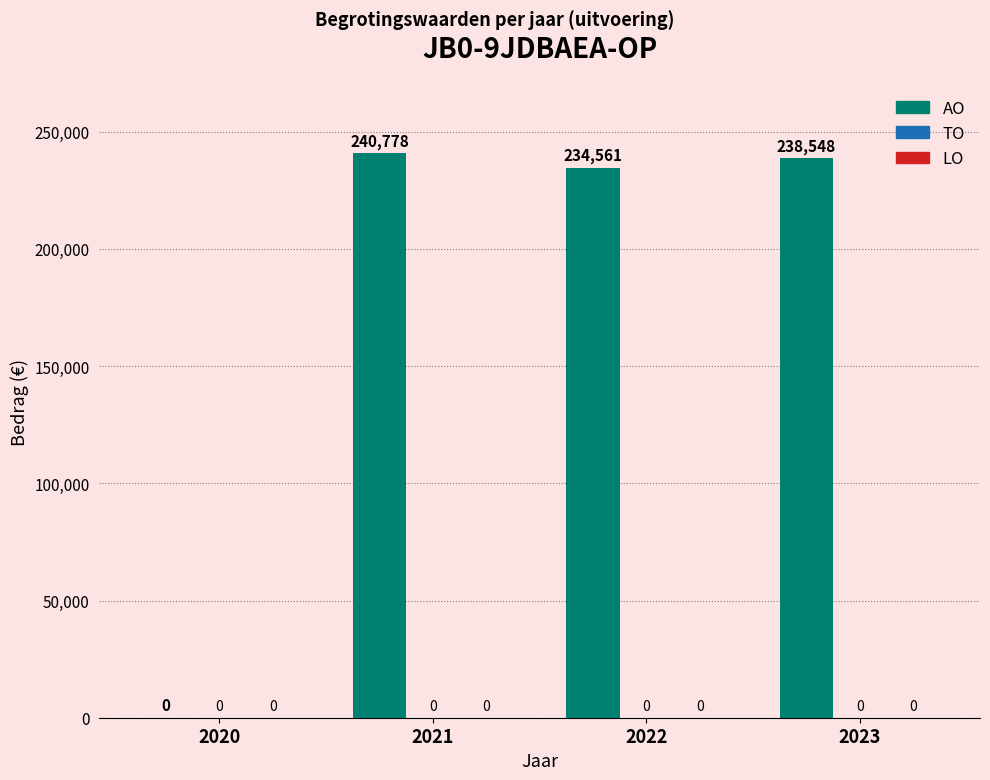

What is the maximum value shown in the chart?

240778